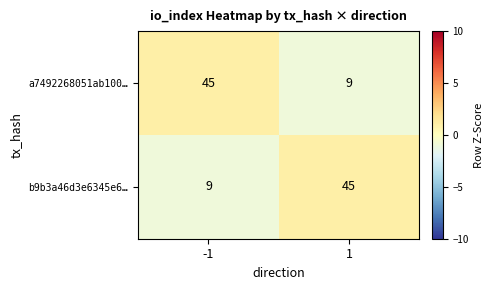

The value of b9b3a46d3e6345e6… at -1 is 2. True or false?

False